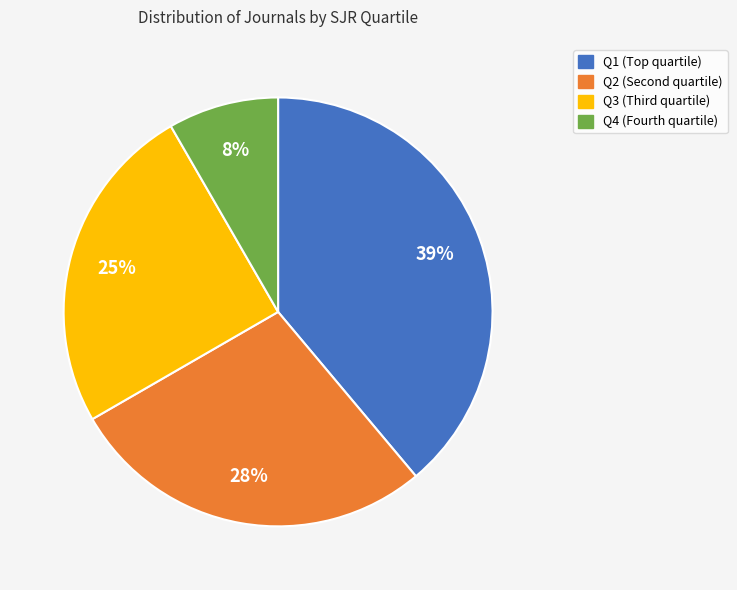

The Q1 slice represents 26% of the pie. True or false?

False